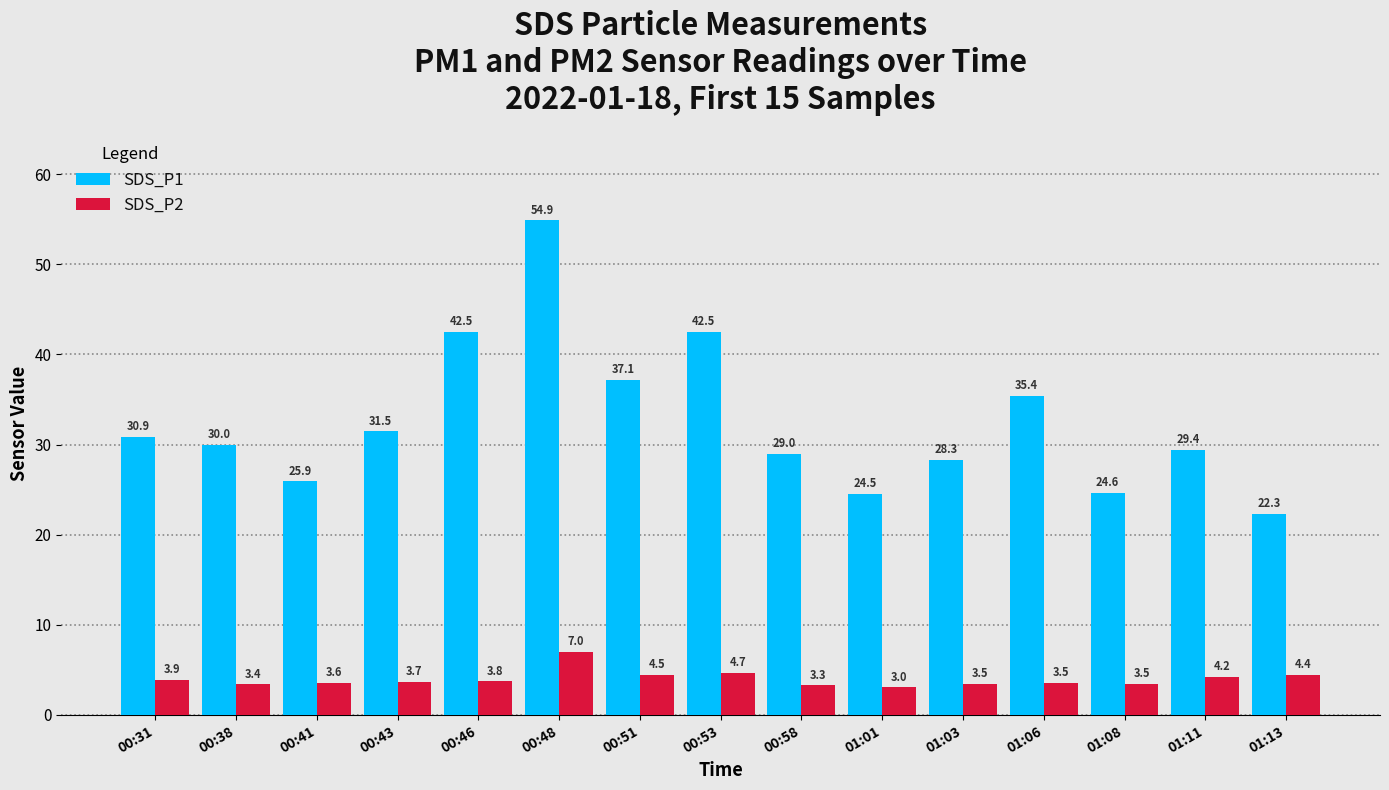

At how many categories does at least one series exceed 16?

15